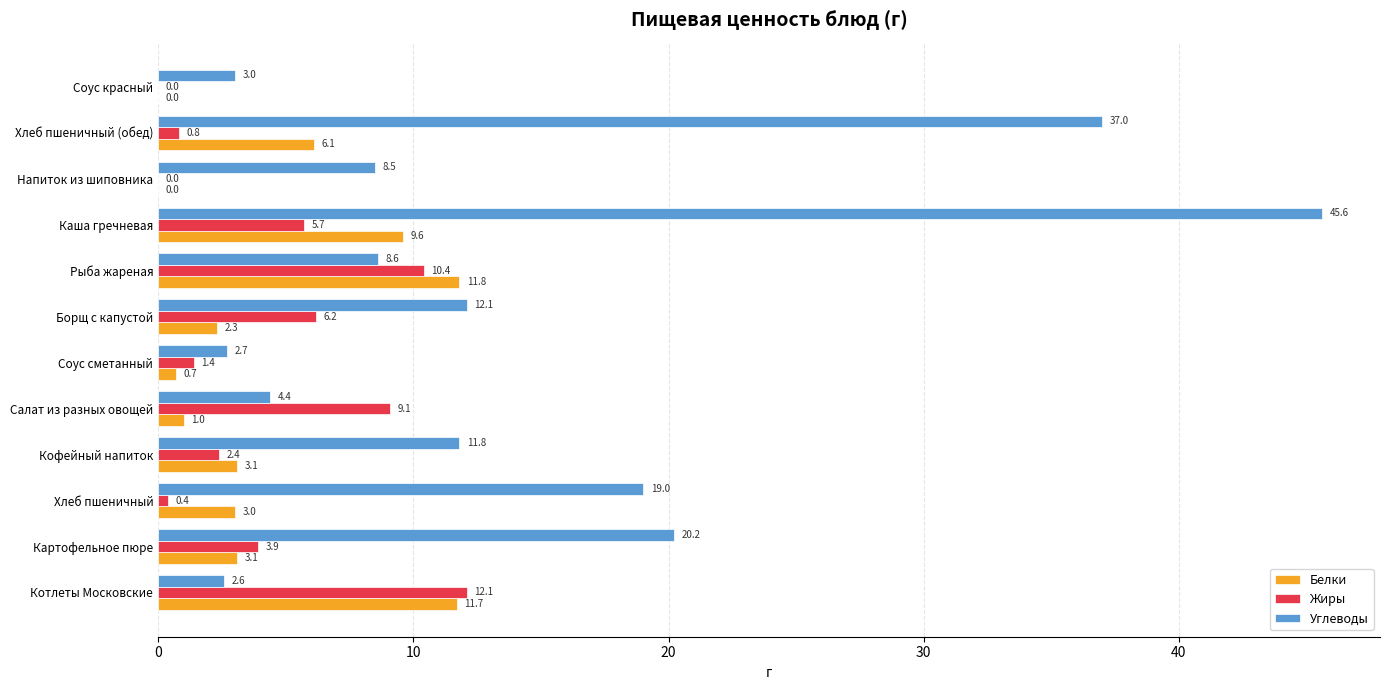

Which category has the highest value across all series?

Каша гречневая